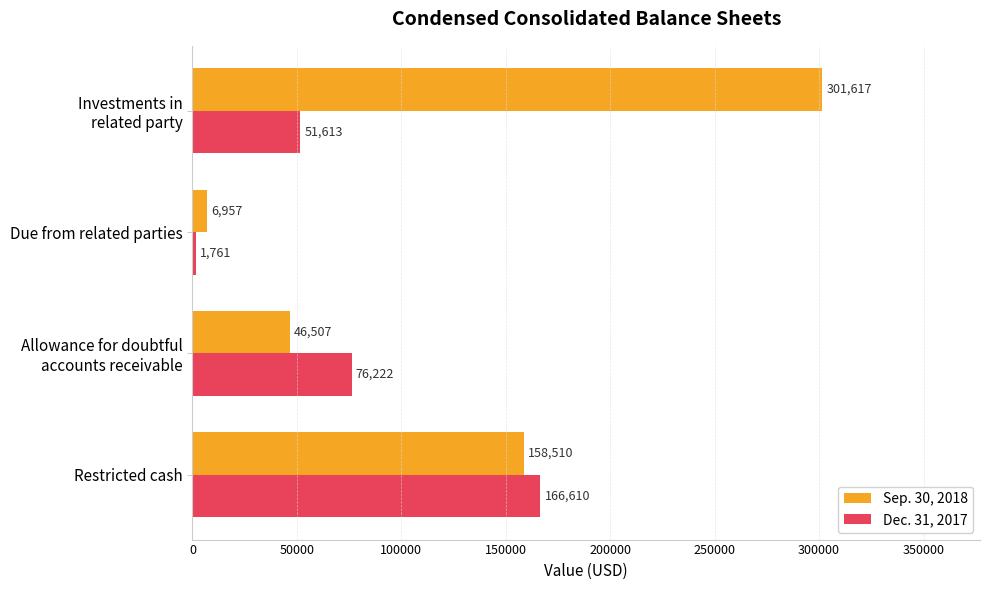

Which series has the widest spread of values?

Sep. 30, 2018